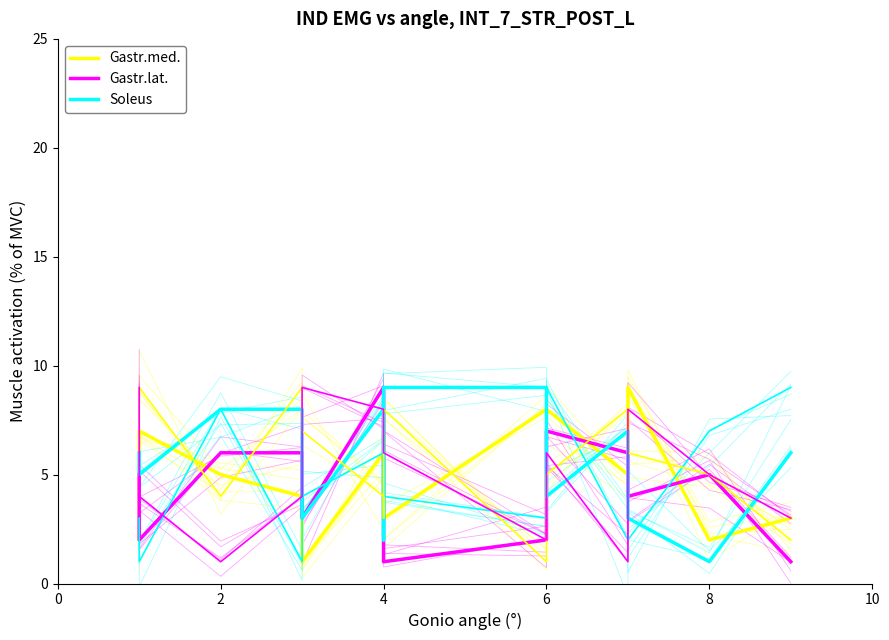

Where is the first local minimum for Gastr.lat.?

2